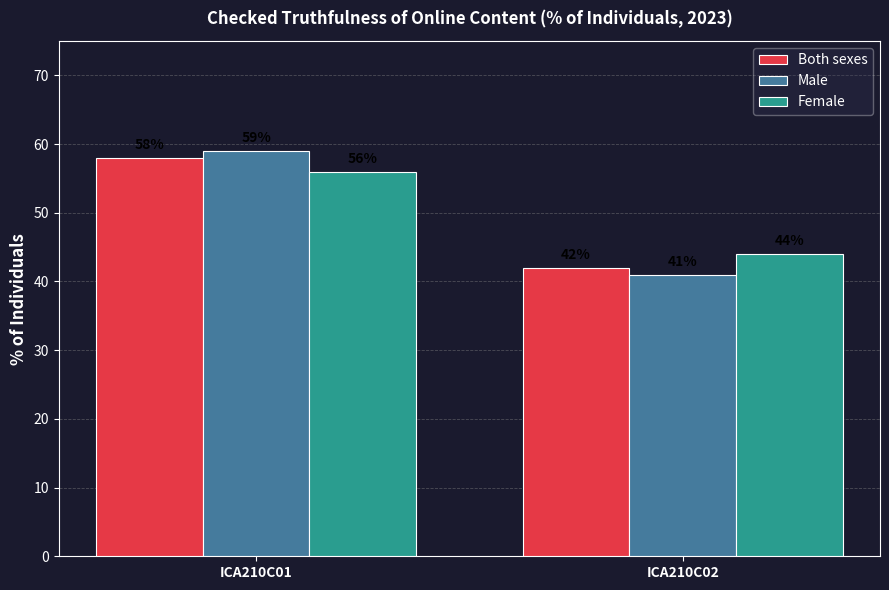

What is the difference between the maximum and minimum values in the Male series?

18